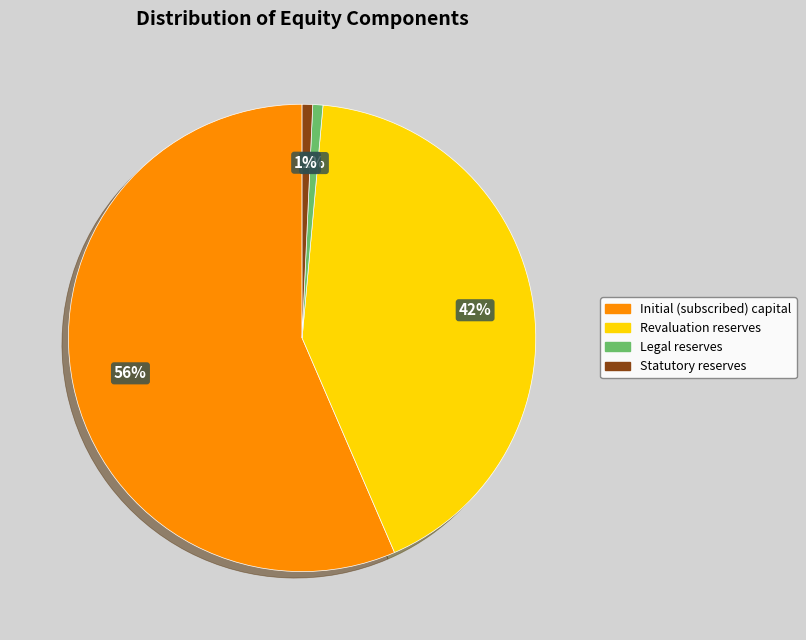

Which slice is the largest?

Initial (subscribed) capital